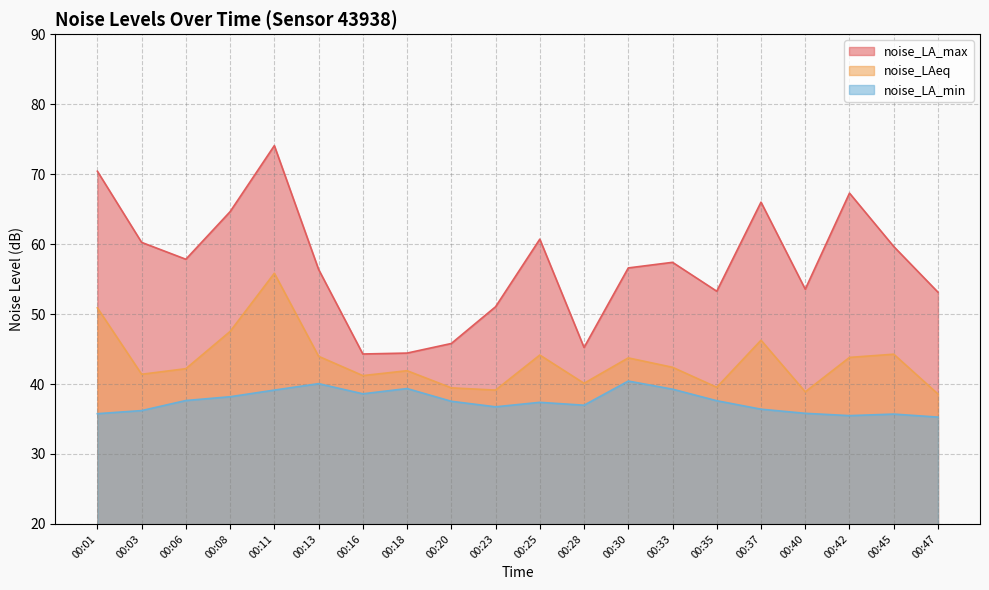

At 00:45, list the series in order from largest to smallest.

noise_LA_max, noise_LAeq, noise_LA_min